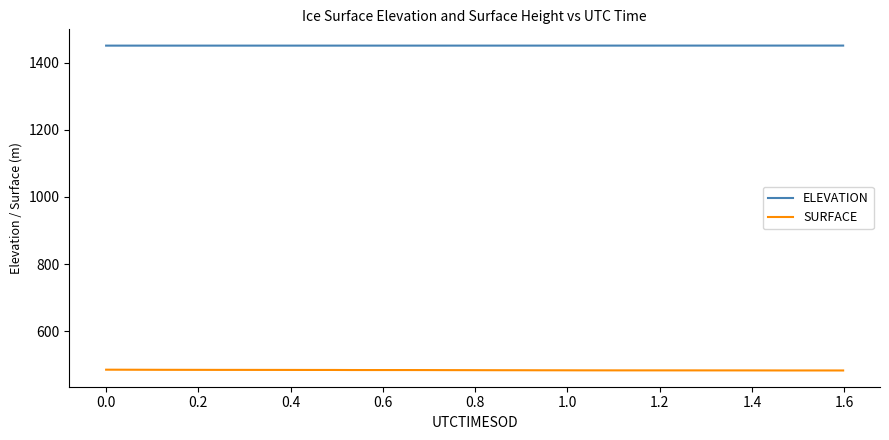

List the series in order of their peak value, highest first.

ELEVATION, SURFACE